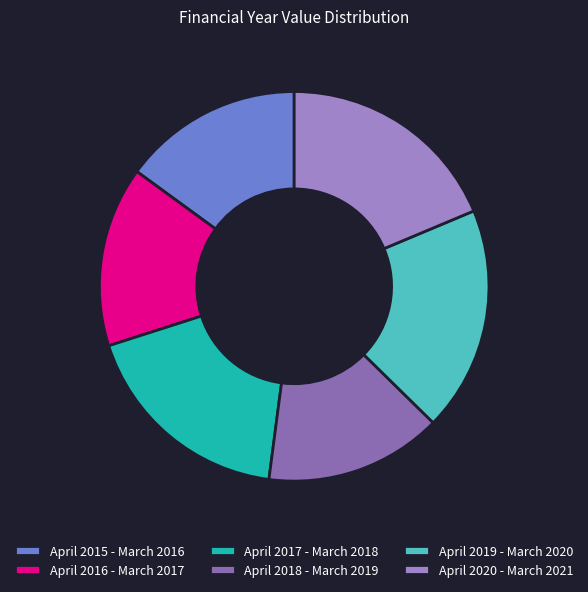

Does any single category account for the majority?

No